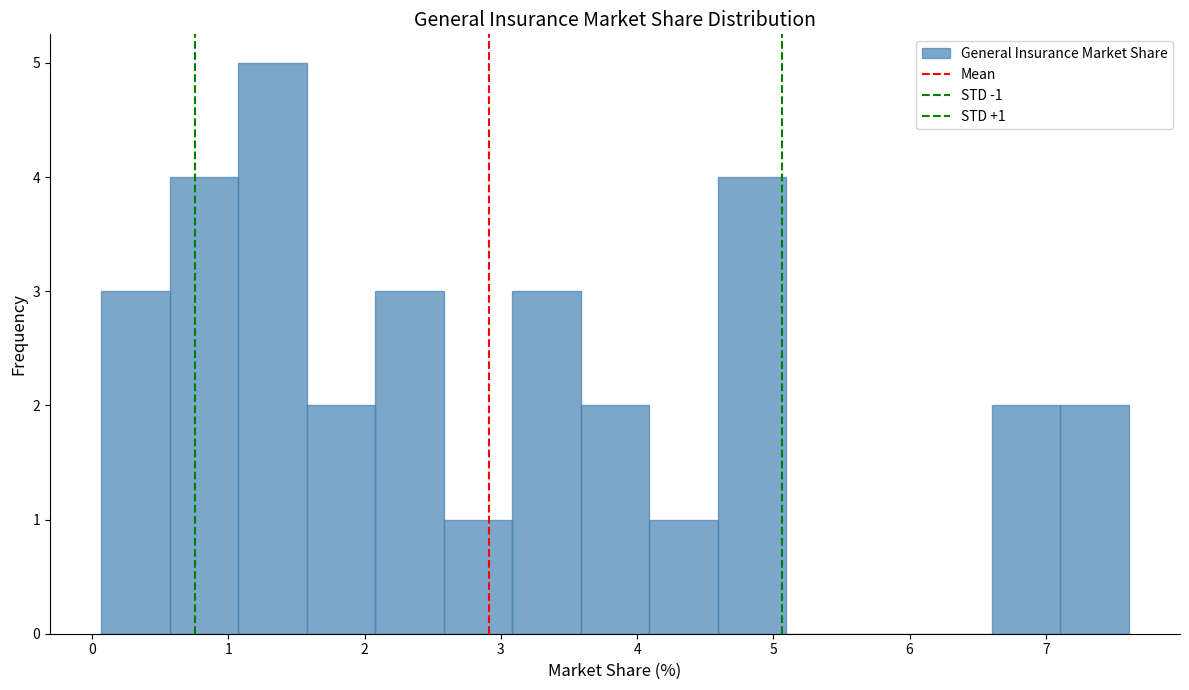

Over which range of the x-axis is the bar tallest?

1.1 to 1.6